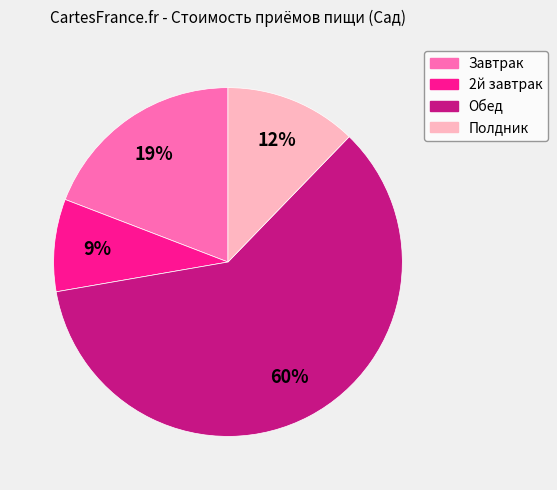

Do 2й завтрак and Полдник together represent more than half of the pie?

No